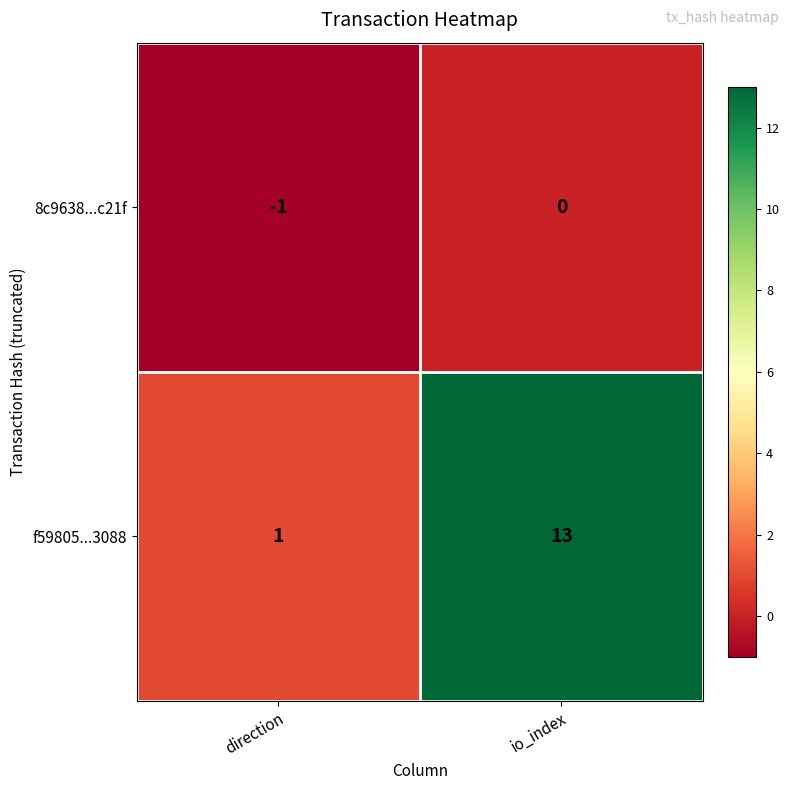

What is the smallest value displayed?

-1